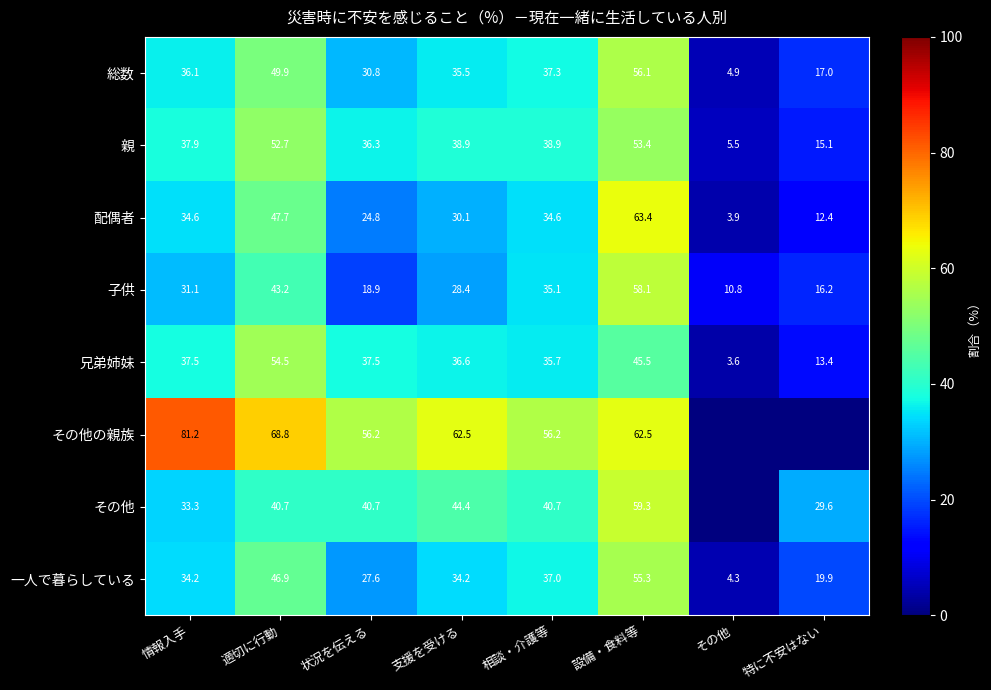

At which label does 一人で暮らしている reach its minimum?

その他